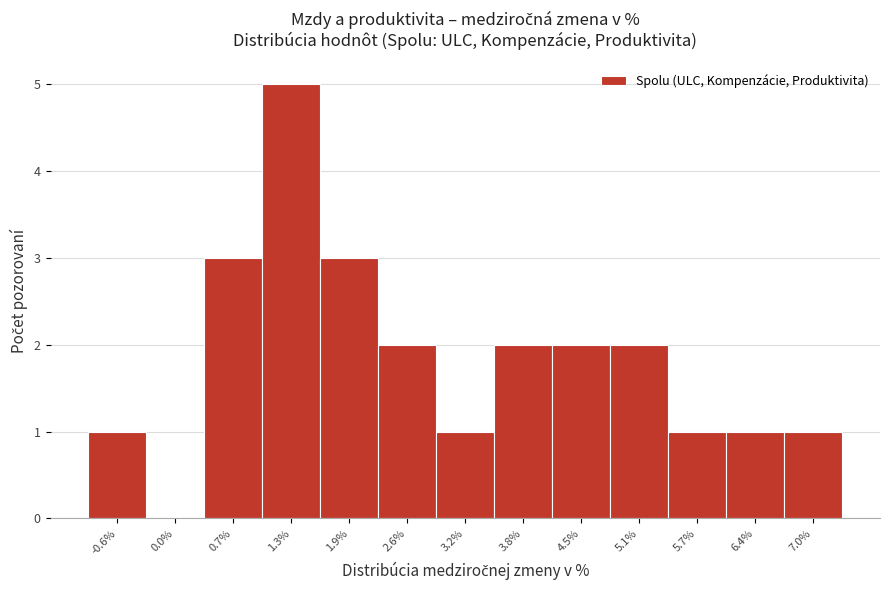

What is the height of the bar covering 4.8 to 5.4 on the x-axis? Neither the bar edges nor the heights are printed on the chart, so give them approximately, as read against the axes.

2